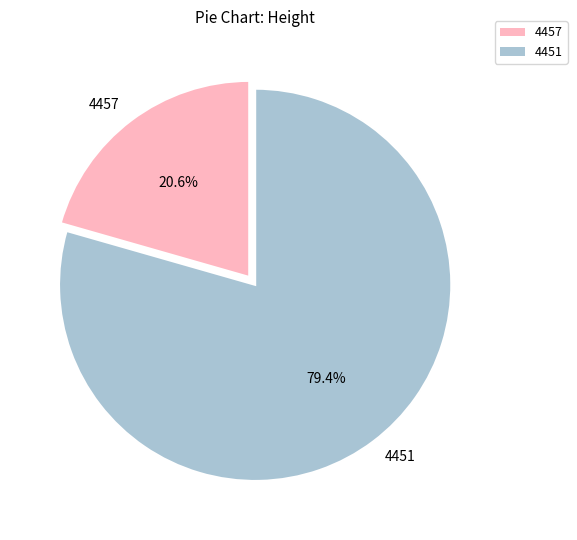

Is there a majority slice in this chart?

Yes